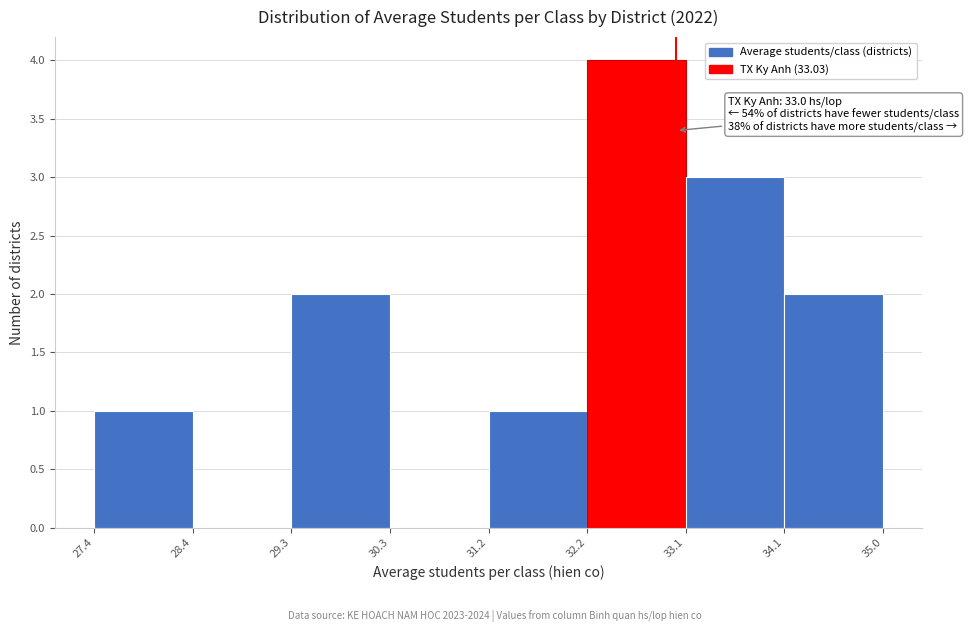

Which range on the x-axis has the tallest bar?

32.2 to 33.1